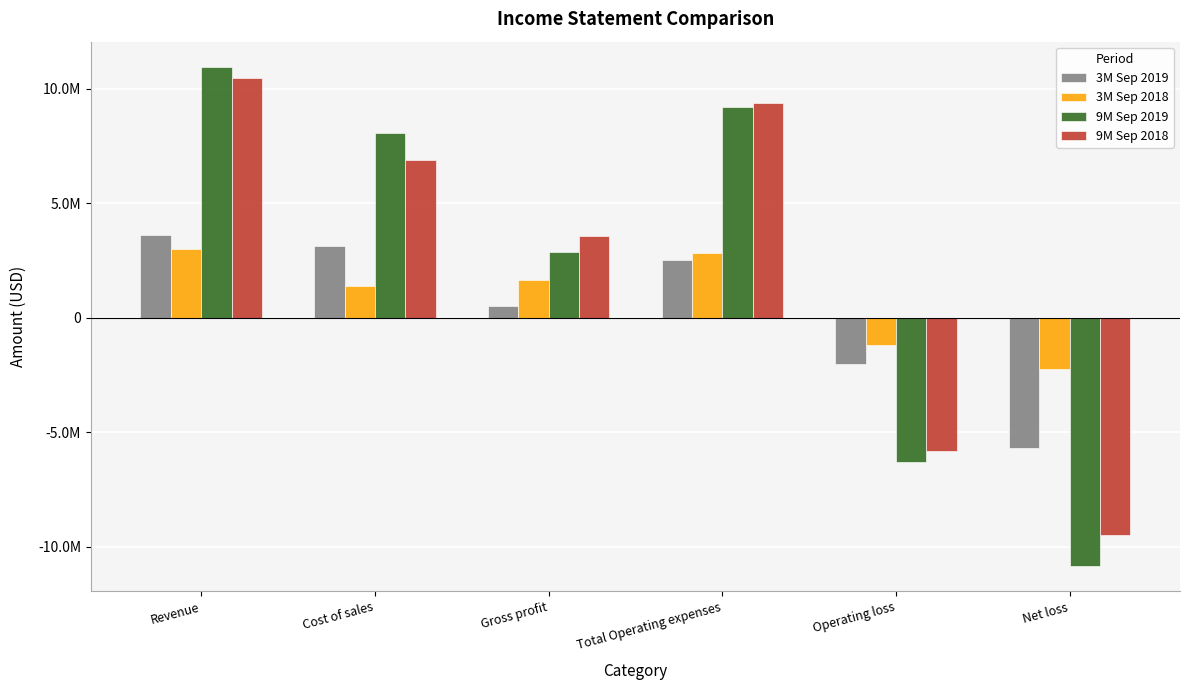

What is the label of the 5th bar from the left?

Operating loss